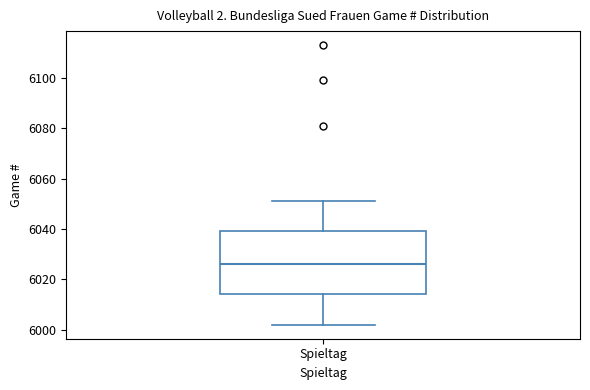

Where is the lower edge of the box for Spieltag on the y-axis? The values are not printed on the chart, so give them approximately, as read against the axis.

6014